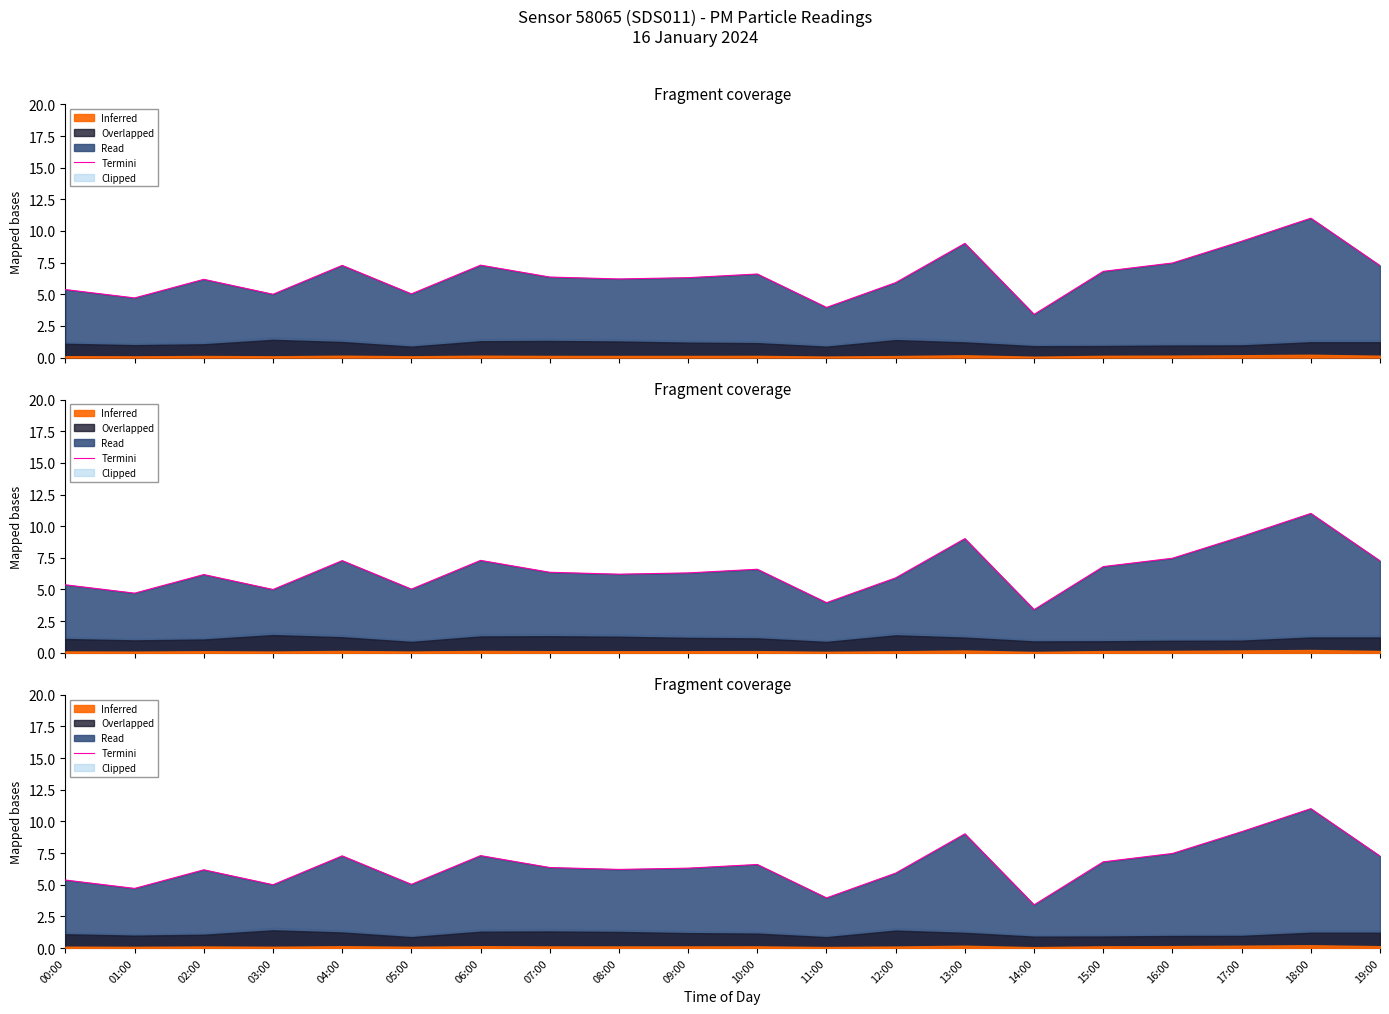

What is the ratio of the value at 02:00 to the value at 04:00?

0.8